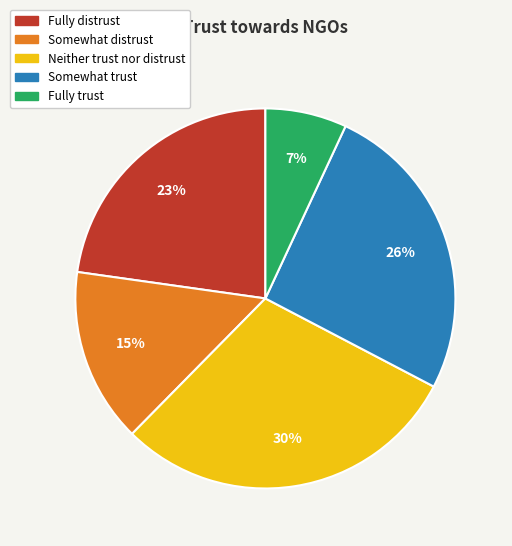

What is the largest slice in the pie chart?

Neither trust nor distrust